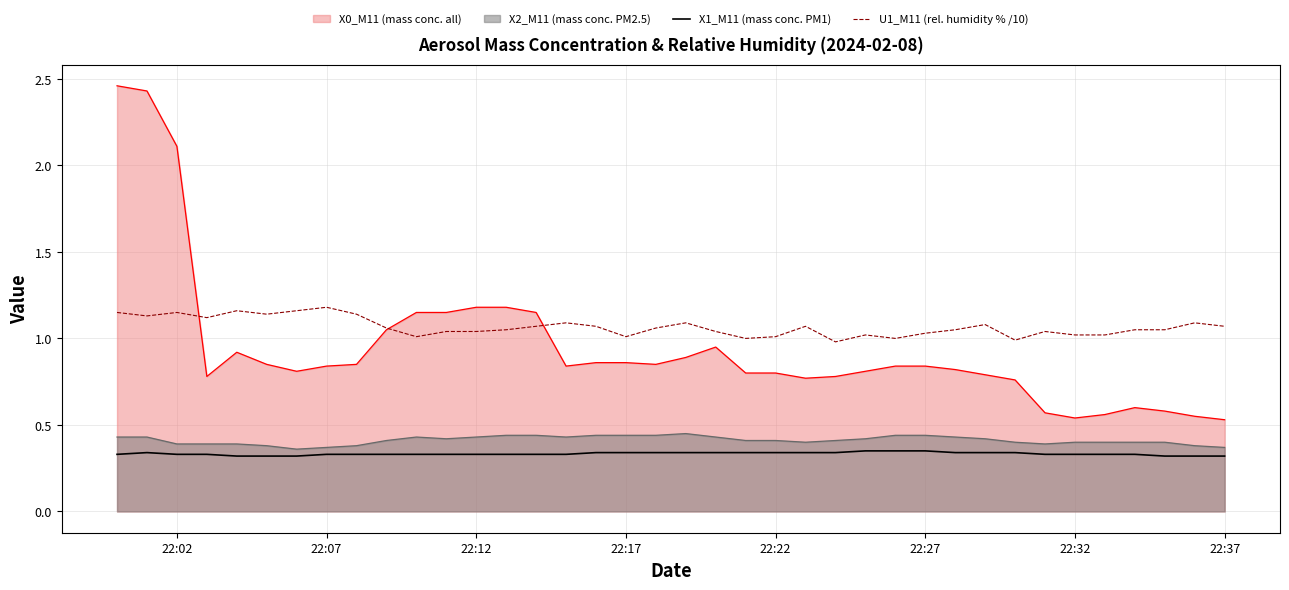

What is the lowest value of the X1_M11 (mass conc. PM1) series?

0.3